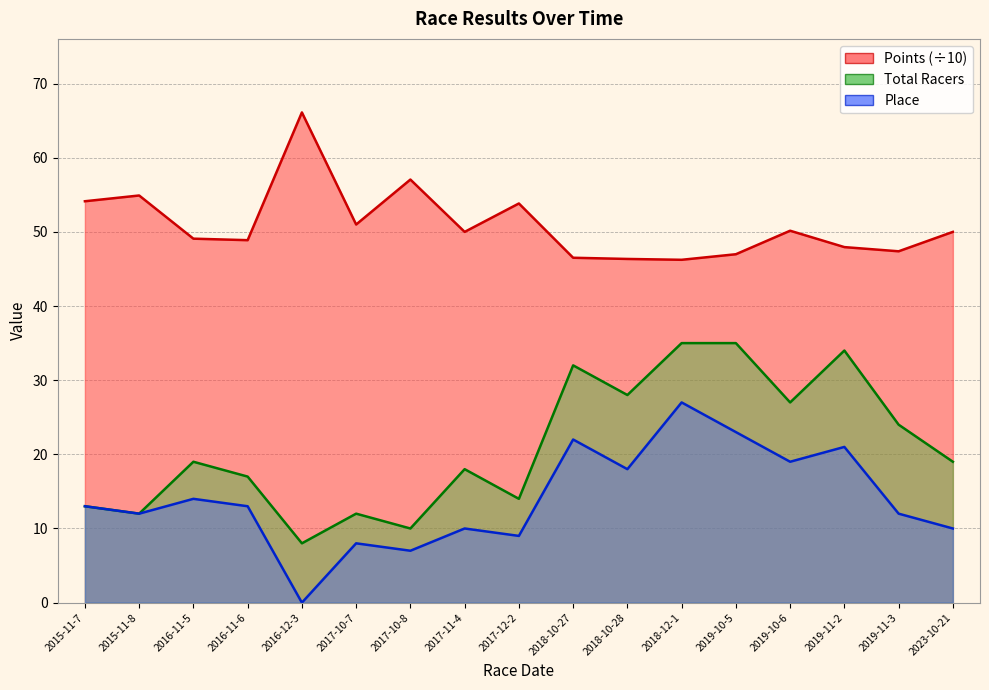

How many values in the Total Racers series exceed 19?

7